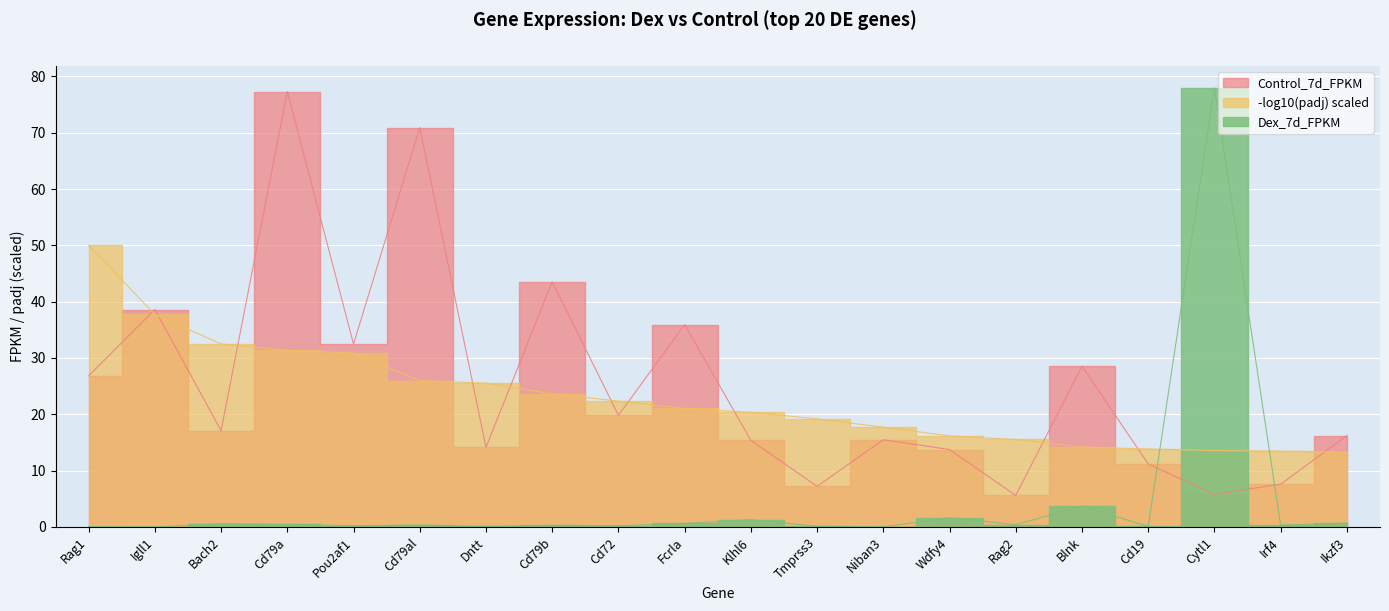

At which category does Control_7d_FPKM reach its first local peak?

Igll1